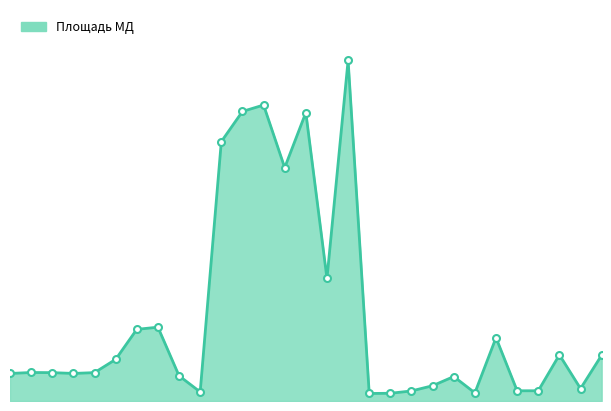

Does the chart display data point markers on the line(s)?

No